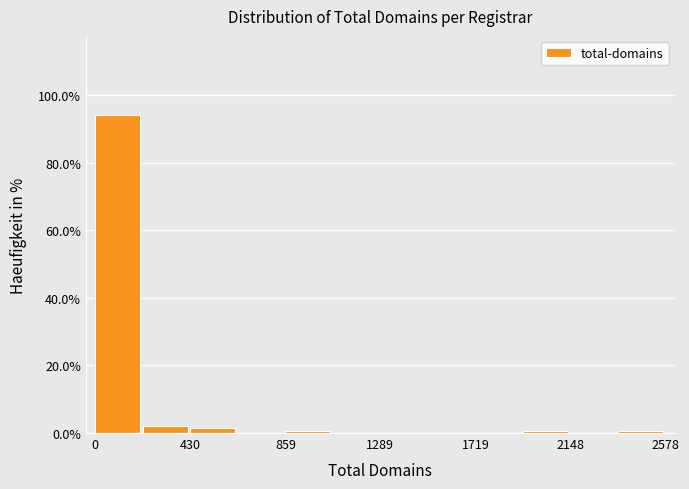

Which range on the x-axis has the tallest bar?

0 to 200